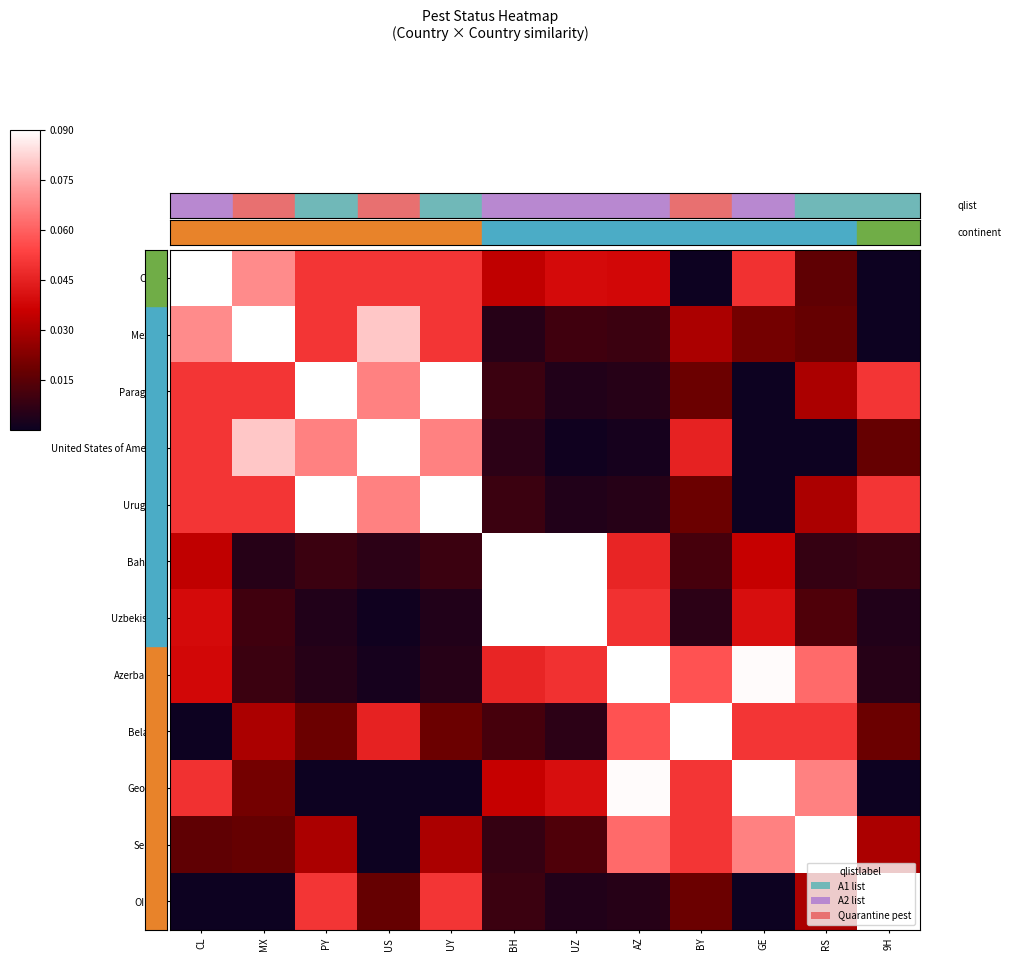

Rank the series at RS from highest to lowest value.

Serbia, Georgia, Azerbaijan, Belarus, Paraguay, Uruguay, OIRSA, Mexico, Chile, Uzbekistan, Bahrain, United States of America